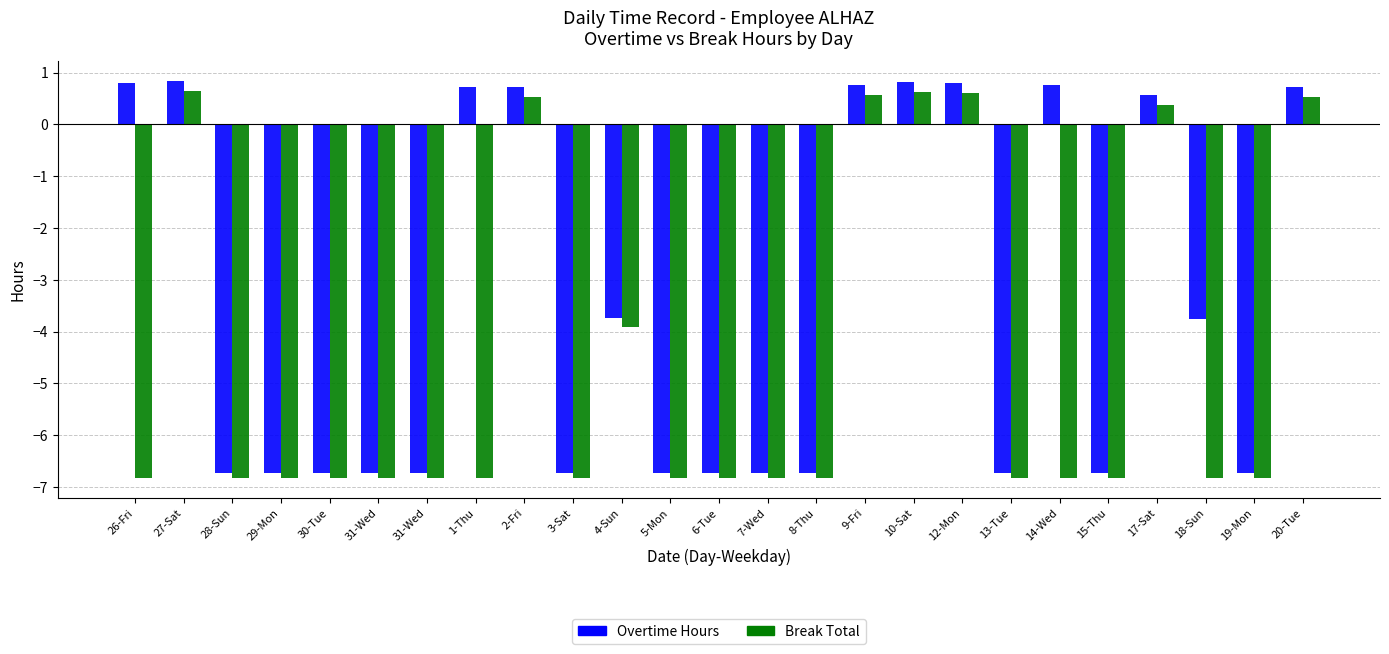

Reading left to right, extract all data points from this chart.

Overtime Hours: 26-Fri=0.8	27-Sat=0.8	28-Sun=-6.7	29-Mon=-6.7	30-Tue=-6.7	31-Wed=-6.7	31-Wed=-6.7	1-Thu=0.7	2-Fri=0.7	3-Sat=-6.7	4-Sun=-3.7	5-Mon=-6.7	6-Tue=-6.7	7-Wed=-6.7	8-Thu=-6.7	9-Fri=0.8	10-Sat=0.8	12-Mon=0.8	13-Tue=-6.7	14-Wed=0.8	15-Thu=-6.7	17-Sat=0.6	18-Sun=-3.8	19-Mon=-6.7	20-Tue=0.7
Break Total: 26-Fri=-6.8	27-Sat=0.7	28-Sun=-6.8	29-Mon=-6.8	30-Tue=-6.8	31-Wed=-6.8	31-Wed=-6.8	1-Thu=-6.8	2-Fri=0.5	3-Sat=-6.8	4-Sun=-3.9	5-Mon=-6.8	6-Tue=-6.8	7-Wed=-6.8	8-Thu=-6.8	9-Fri=0.6	10-Sat=0.6	12-Mon=0.6	13-Tue=-6.8	14-Wed=-6.8	15-Thu=-6.8	17-Sat=0.4	18-Sun=-6.8	19-Mon=-6.8	20-Tue=0.5